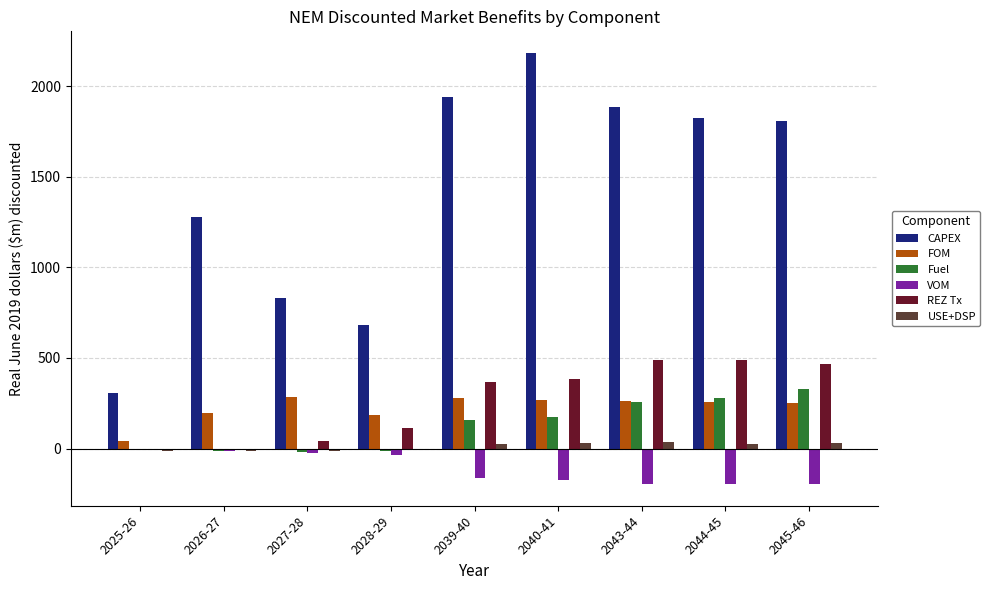

At which label is VOM closest to -99?

2039-40